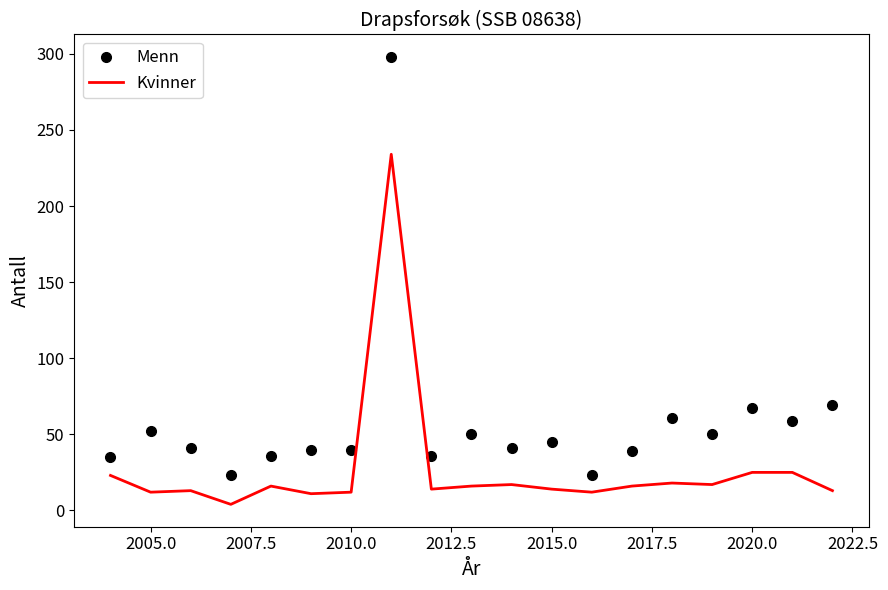

Which series has the largest range (max minus min)?

Menn